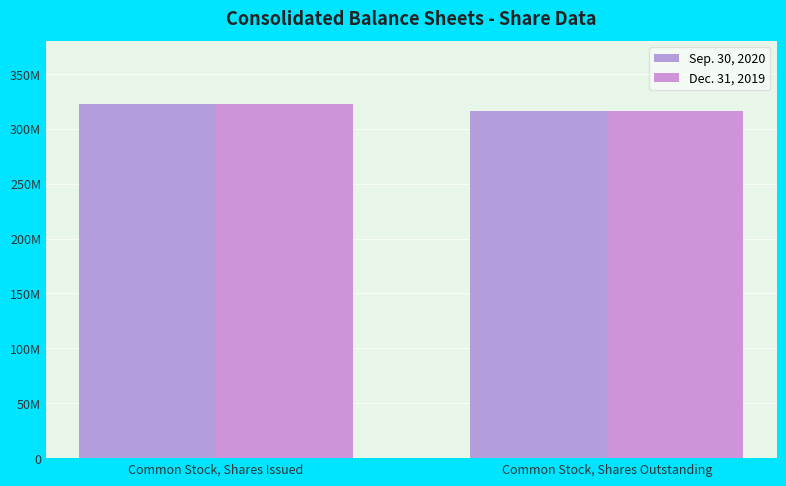

What position from the left is Common Stock, Shares Issued?

1